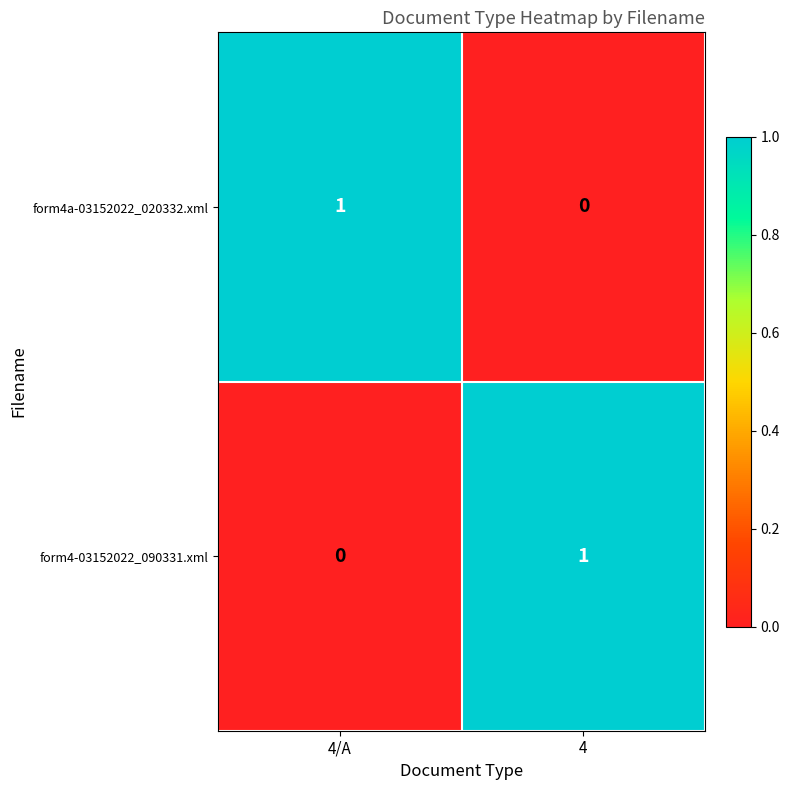

At which label does form4a-03152022_020332.xml reach its peak?

4/A